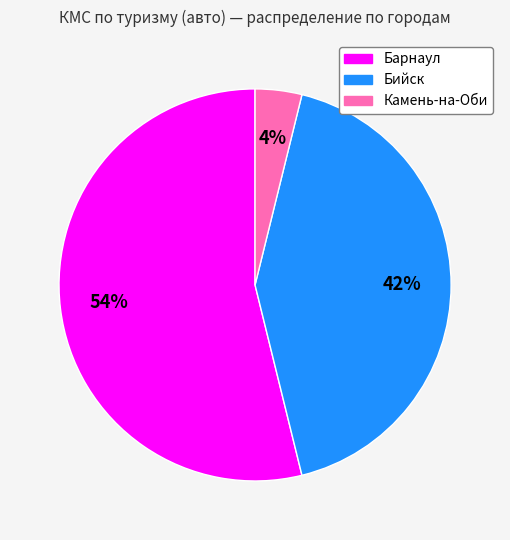

To the nearest percent, what is the difference between the largest and smallest slice percentages?

50%